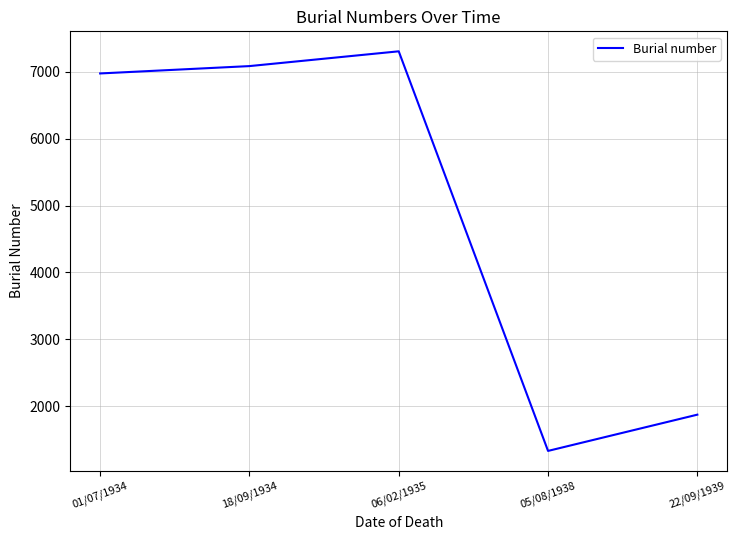

Between 18/09/1934 and 22/09/1939, which is larger?

18/09/1934